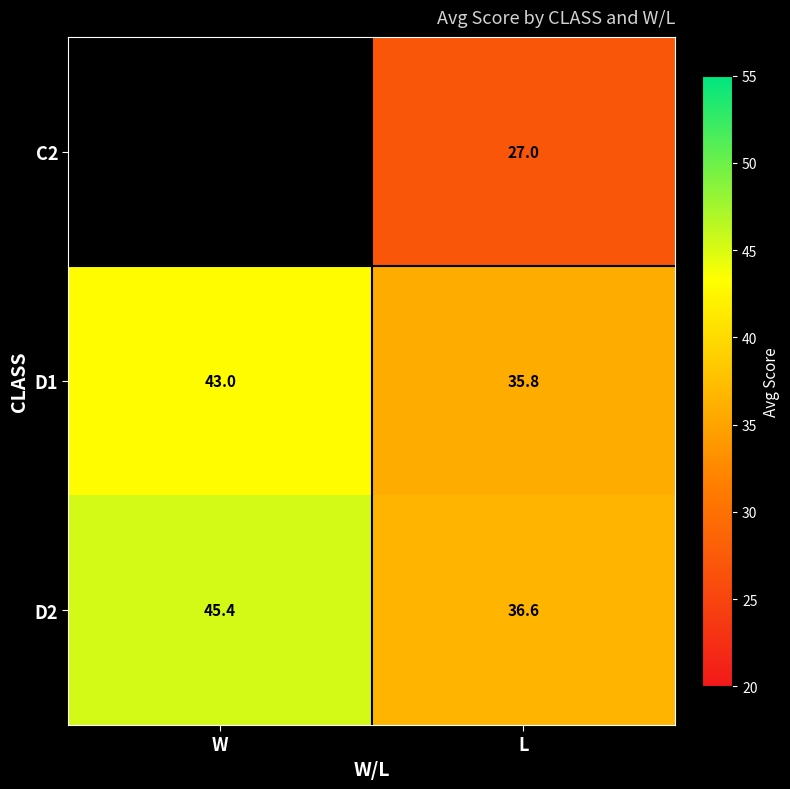

What is the maximum value shown in the chart?

45.4